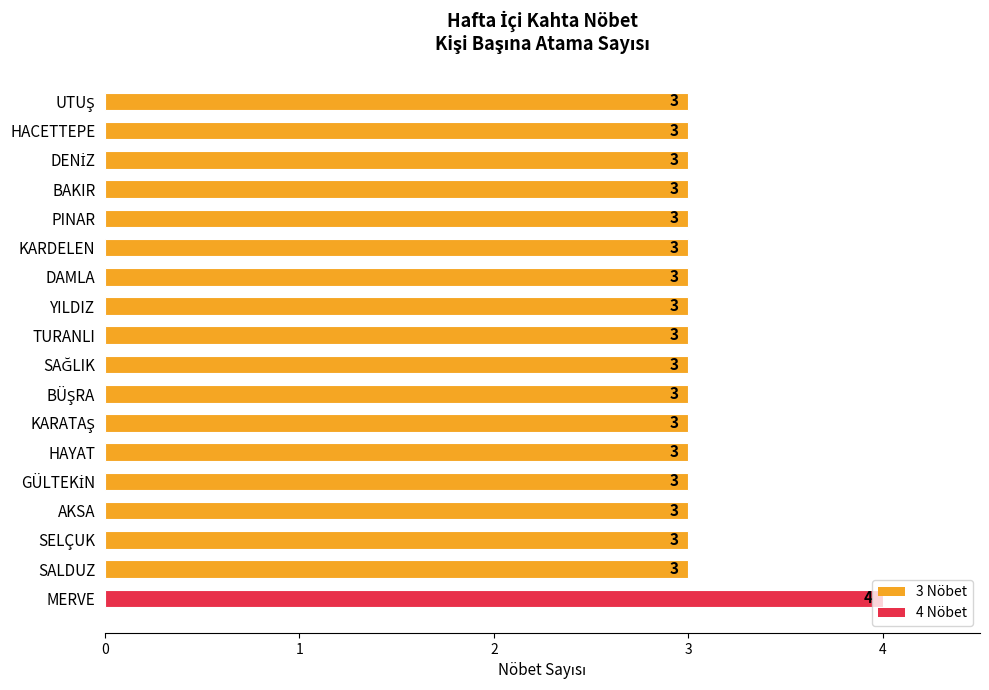

What is the ratio of the value at TURANLI to the value at HACETTEPE?

1.0